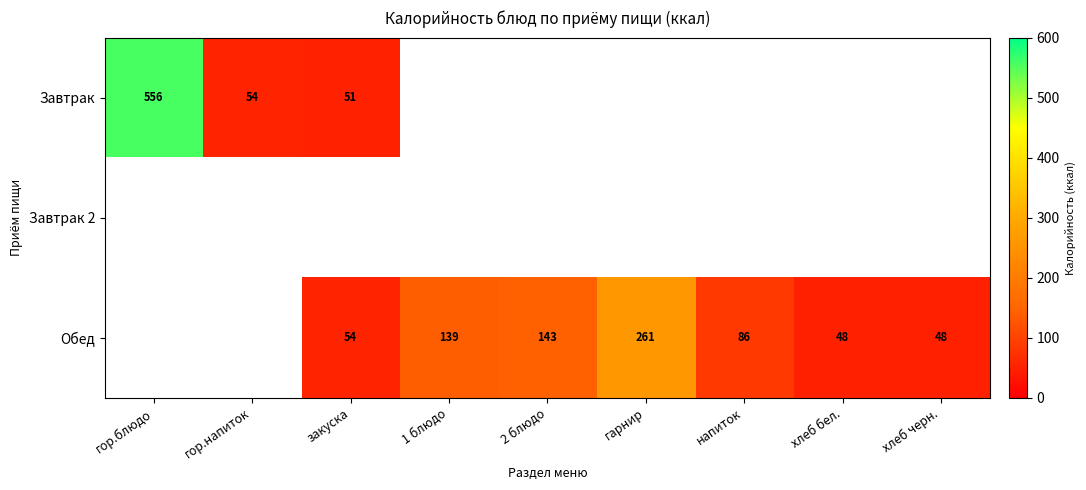

Which has a higher value, напиток or закуска?

закуска